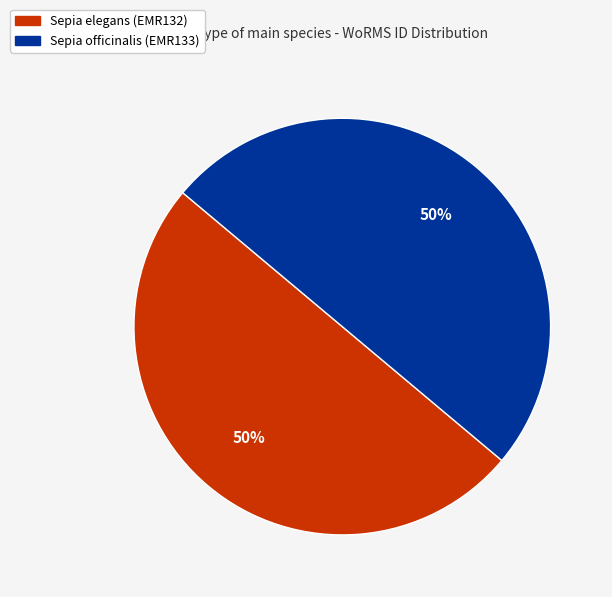

To the nearest percent, what percentage of the pie is Sepia elegans (EMR132)?

50%